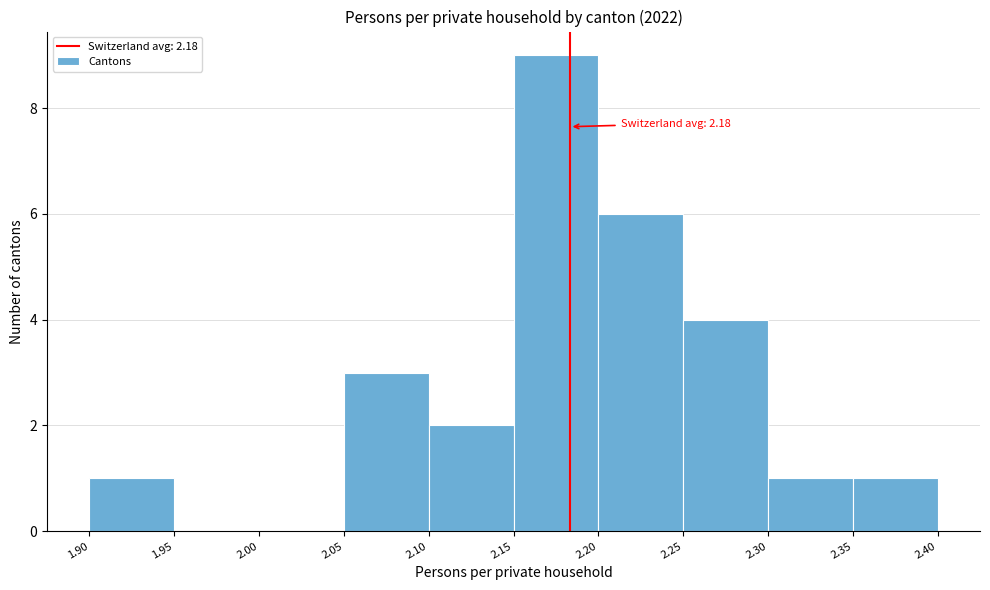

Which range on the x-axis has the tallest bar?

2.15 to 2.20